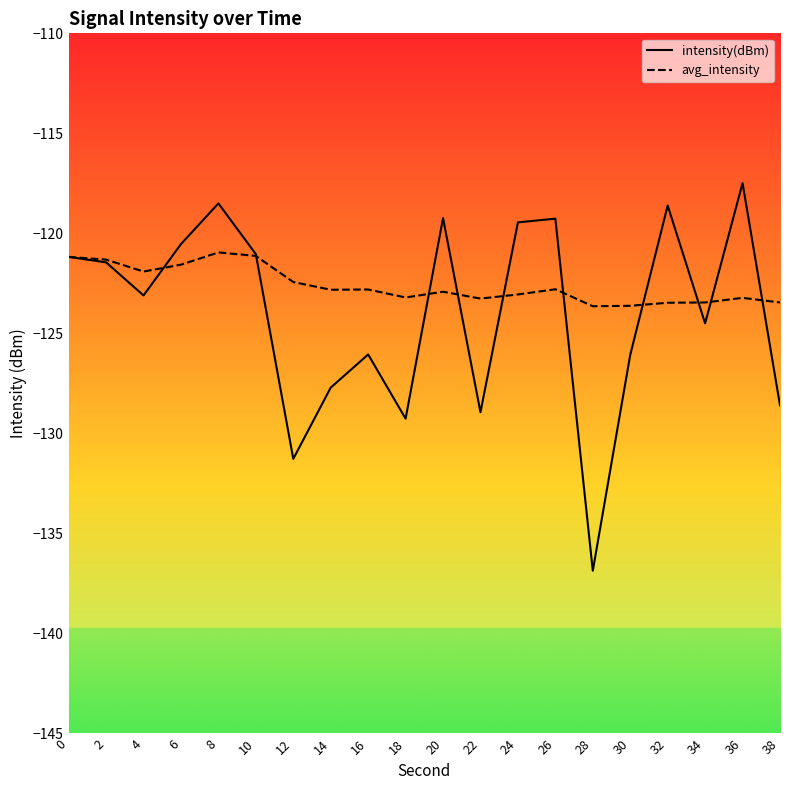

True or false: avg_intensity has a value of -49.8 at 20.

False